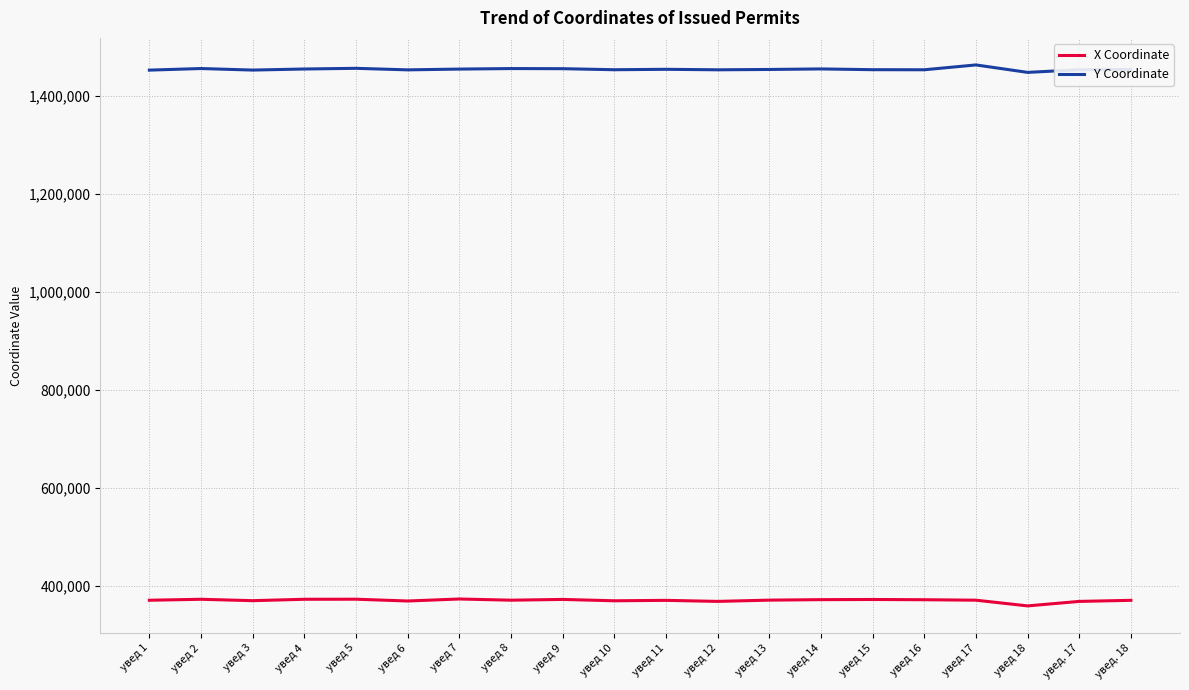

The Y Coordinate series shows 1453870.2 at увед 16. True or false?

True